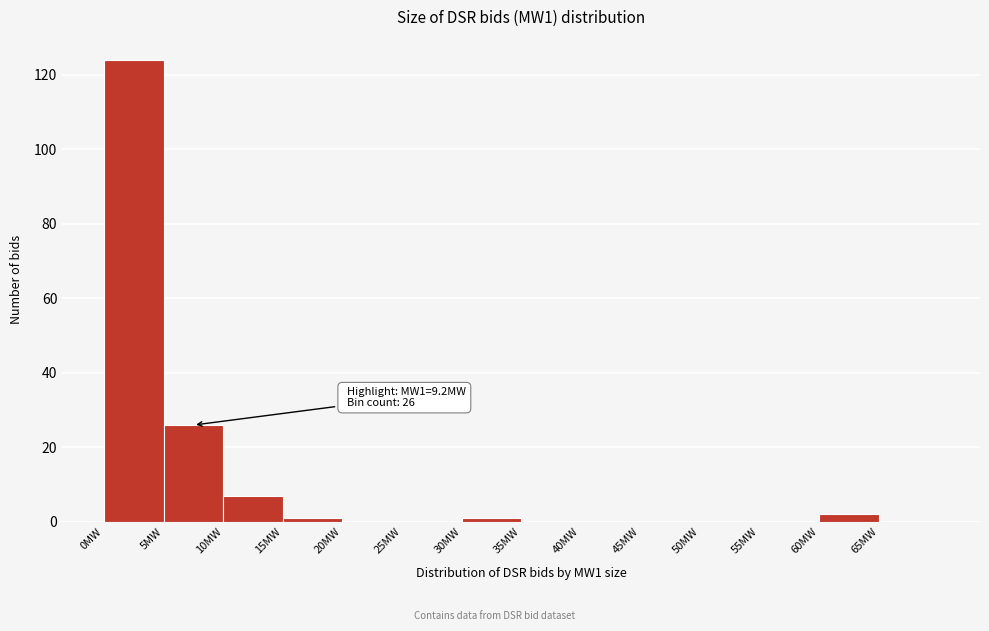

Which range on the x-axis has the tallest bar?

0 to 5